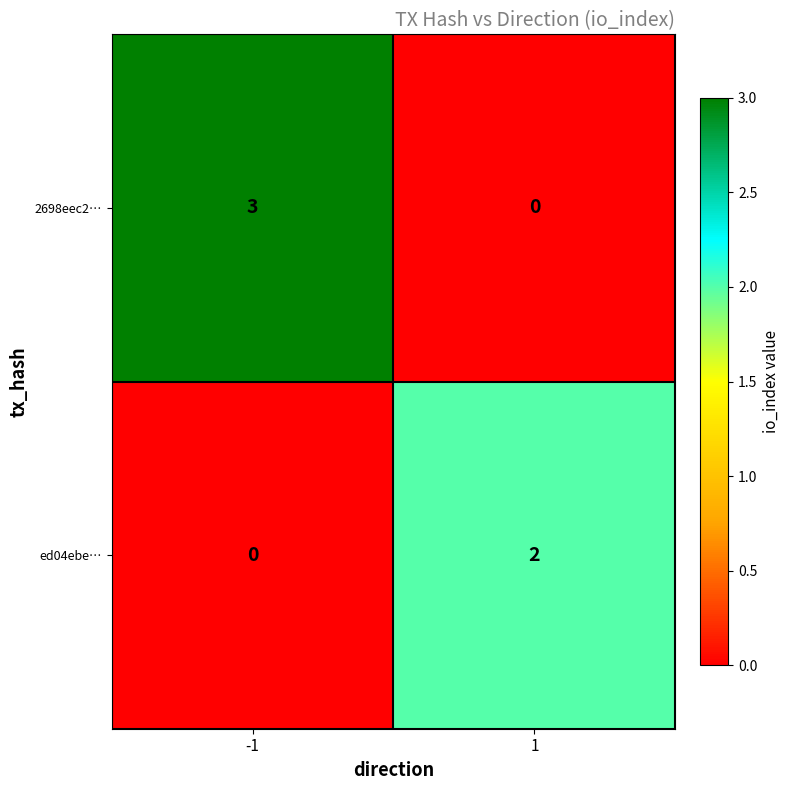

What is the difference between the 2698eec2… values at -1 and 1?

3